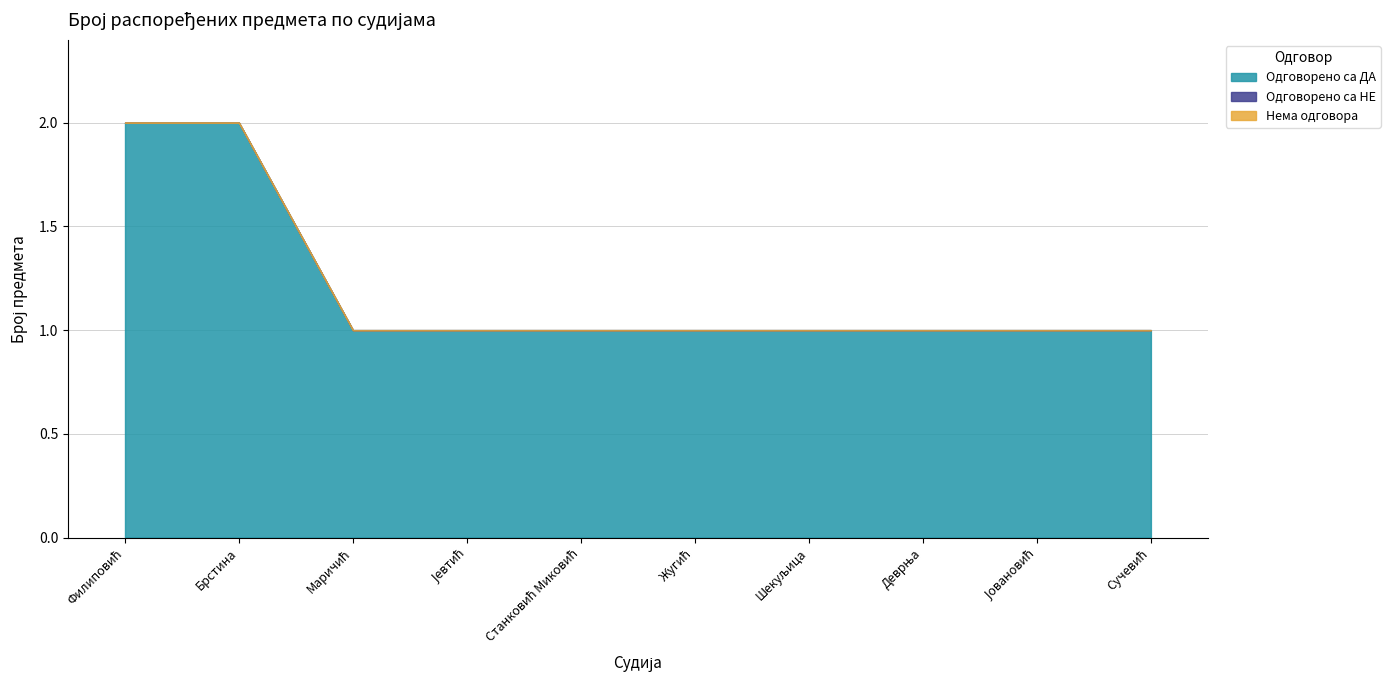

Reading left to right, extract all data points from this chart.

Одговорено са ДА: Филиповић=2	Брстина=2	Маричић=1	Јевтић=1	Станковић Миковић=1	Жугић=1	Шекуљица=1	Деврња=1	Јовановић=1	Сучевић=1
Одговорено са НЕ: Филиповић=0	Брстина=0	Маричић=0	Јевтић=0	Станковић Миковић=0	Жугић=0	Шекуљица=0	Деврња=0	Јовановић=0	Сучевић=0
Нема одговора: Филиповић=0	Брстина=0	Маричић=0	Јевтић=0	Станковић Миковић=0	Жугић=0	Шекуљица=0	Деврња=0	Јовановић=0	Сучевић=0